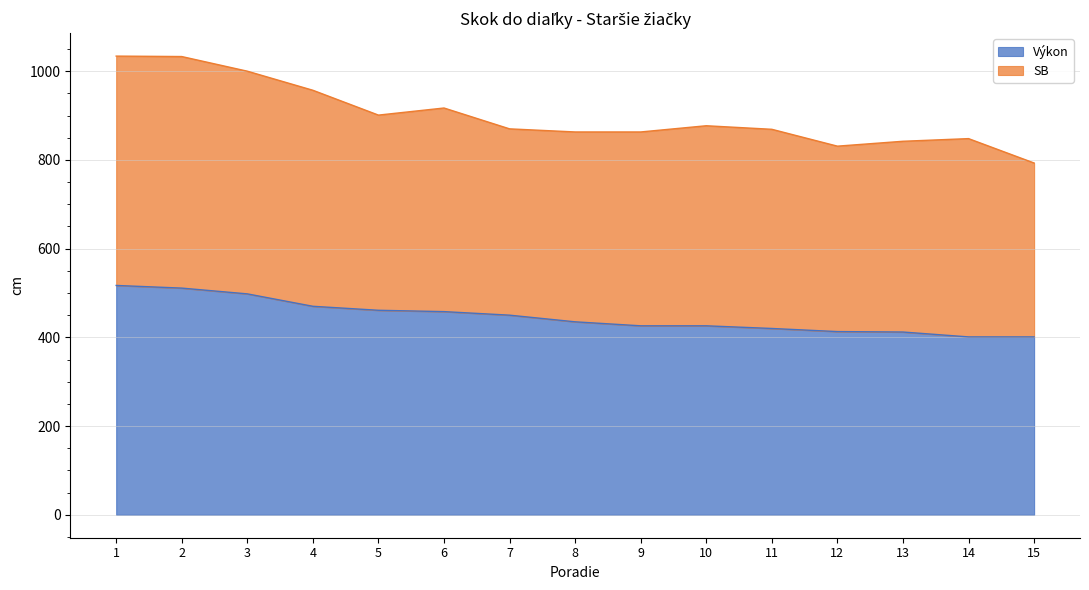

What is the sum of the values at 5 and 1?

978